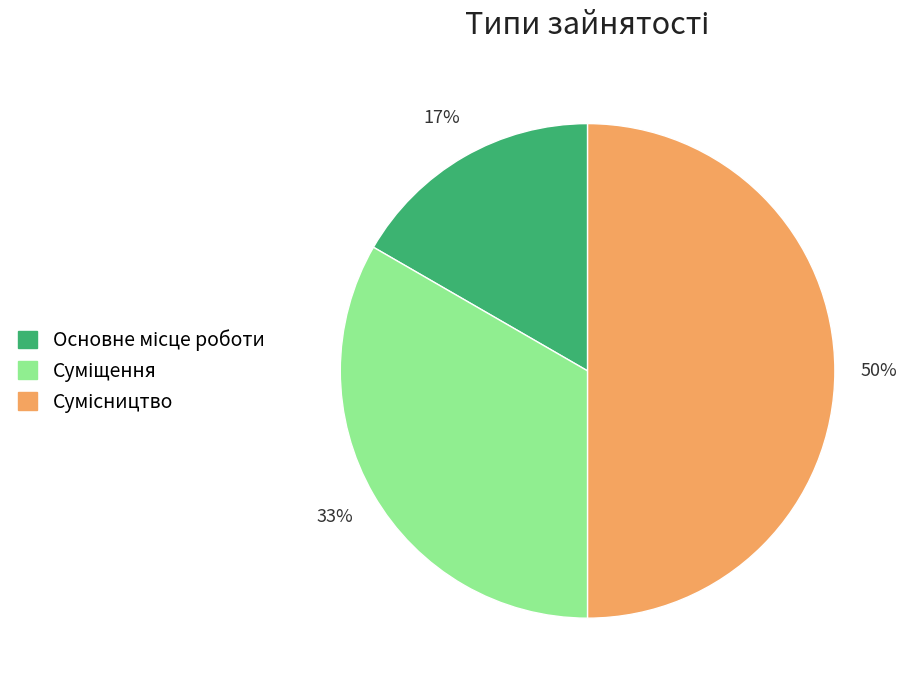

To the nearest percent, what is the difference between the largest and smallest slice percentages?

33%